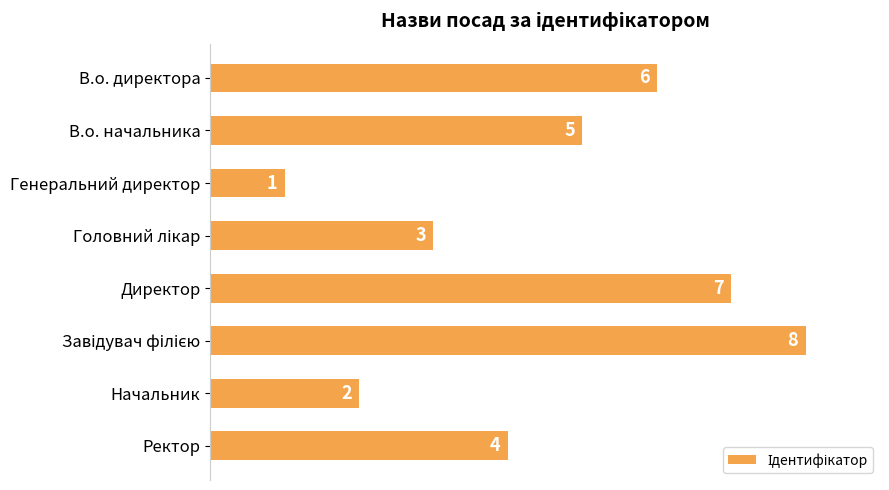

What is the greatest value displayed?

8